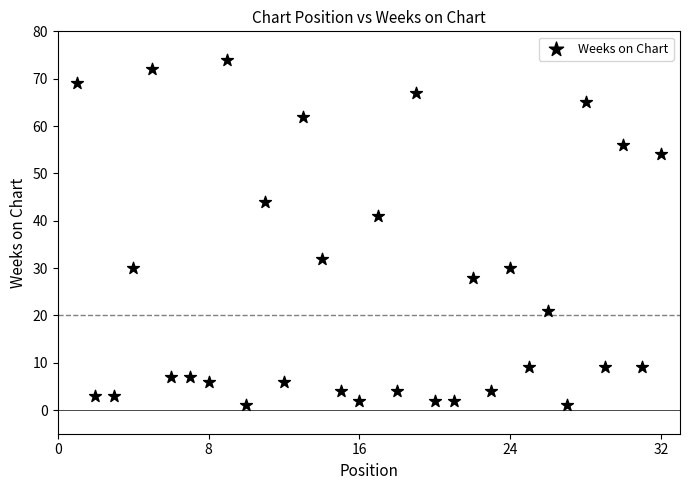

What is the range of Y values (max minus min)?

73